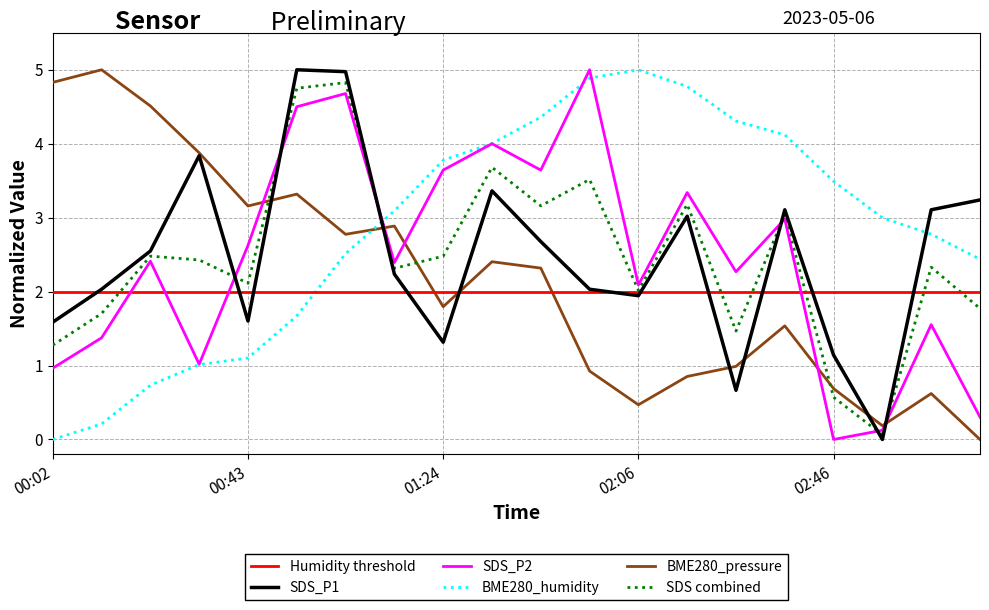

The value of SDS_P2 at 2023/05/06 00:12:23 is 1.4. True or false?

True